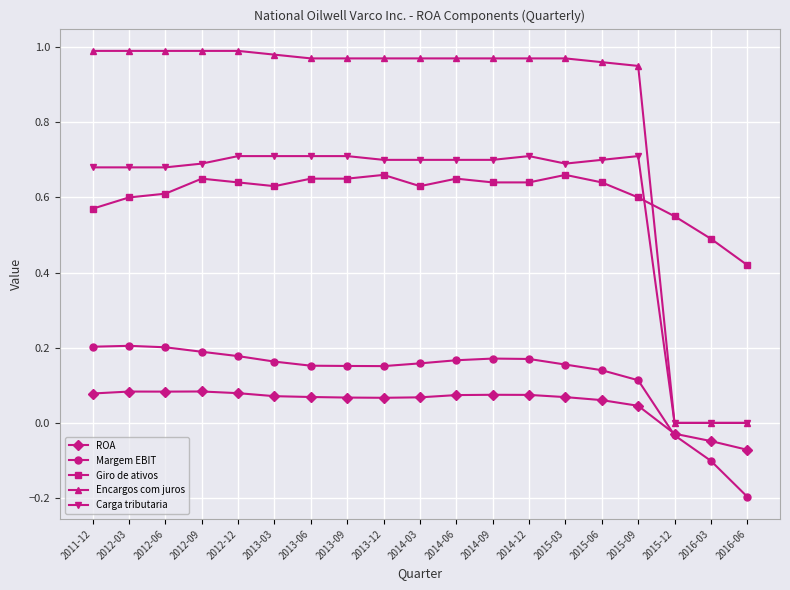

What is the label of the 16th point from the left?

2015-09